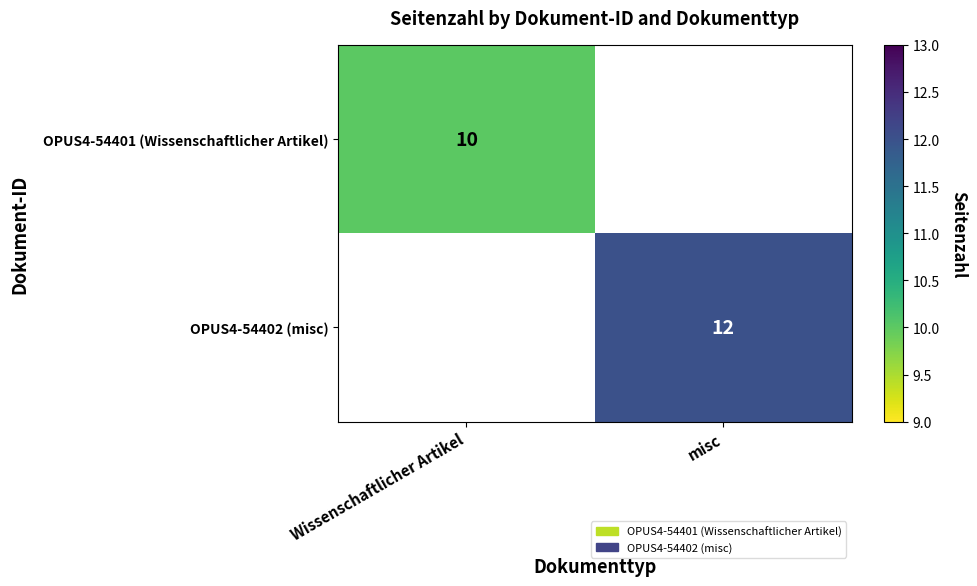

The value of OPUS4-54402 (misc) at misc is 8. True or false?

False